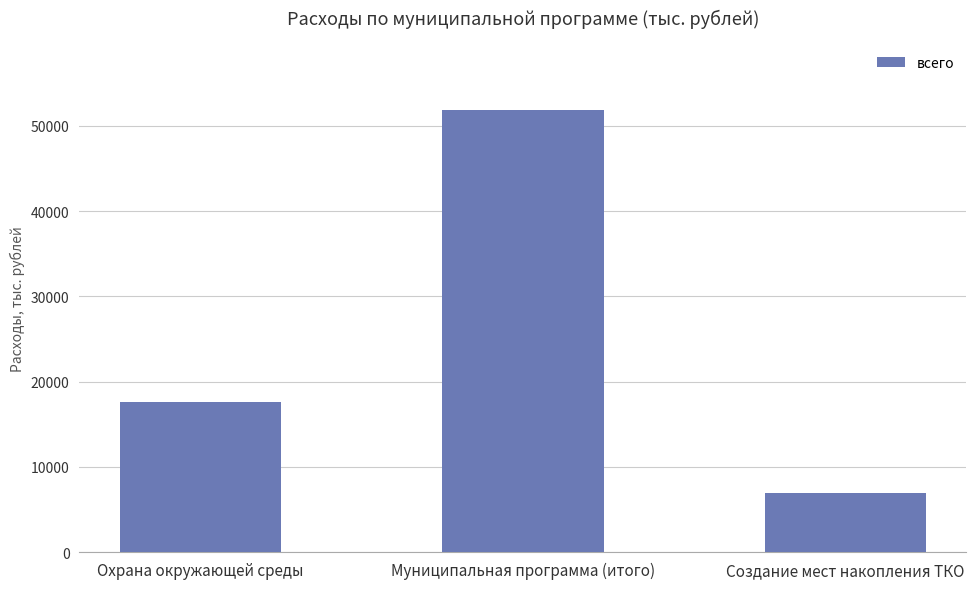

At which label does the data first exceed 17590?

Охрана окружающей среды